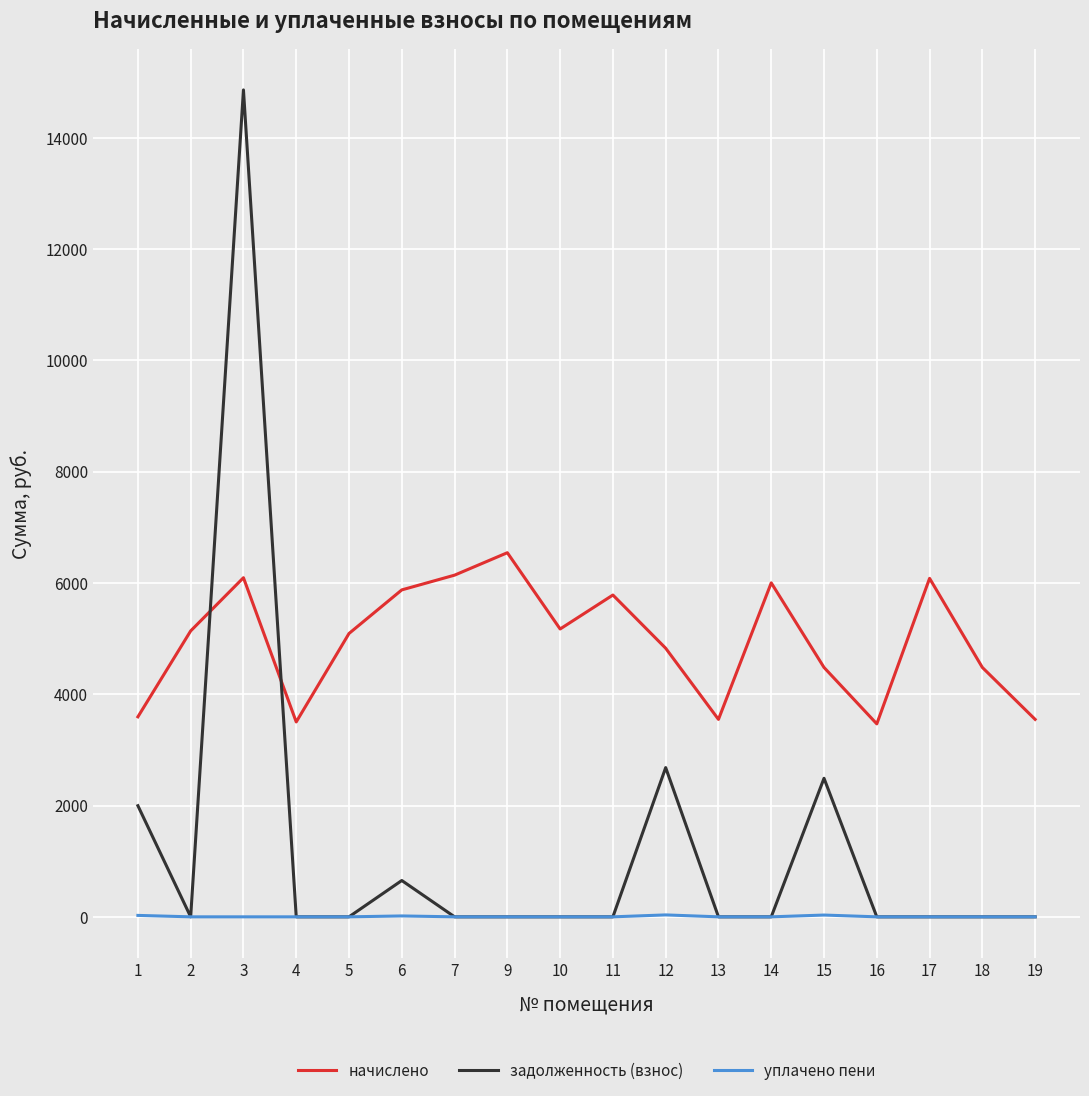

Between 4 and 5, which series saw the biggest shift?

начислено